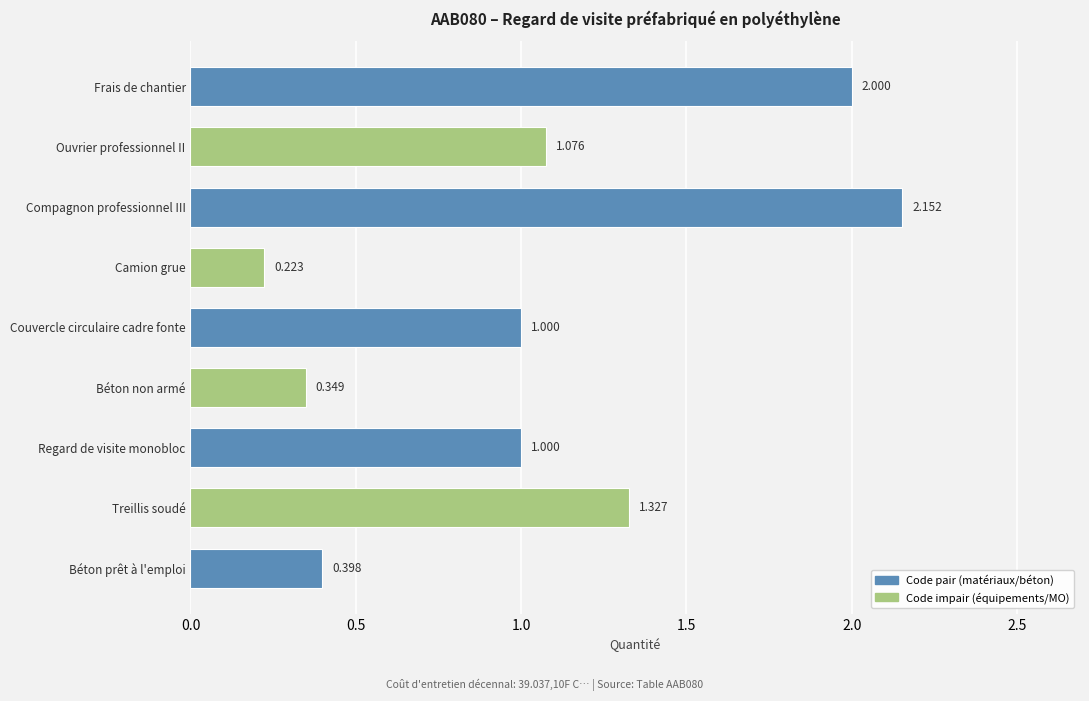

Between Camion grue and Couvercle circulaire cadre fonte, which is larger?

Couvercle circulaire cadre fonte